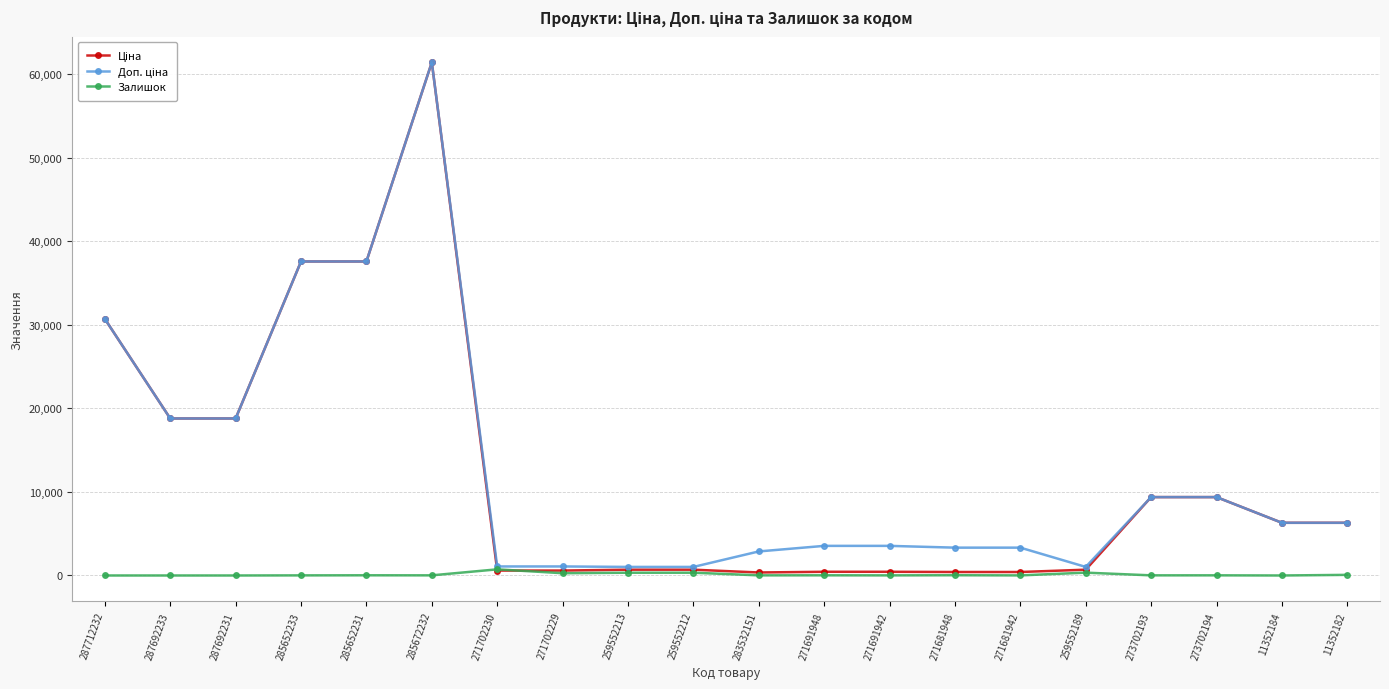

How many lines are shown in the chart?

3